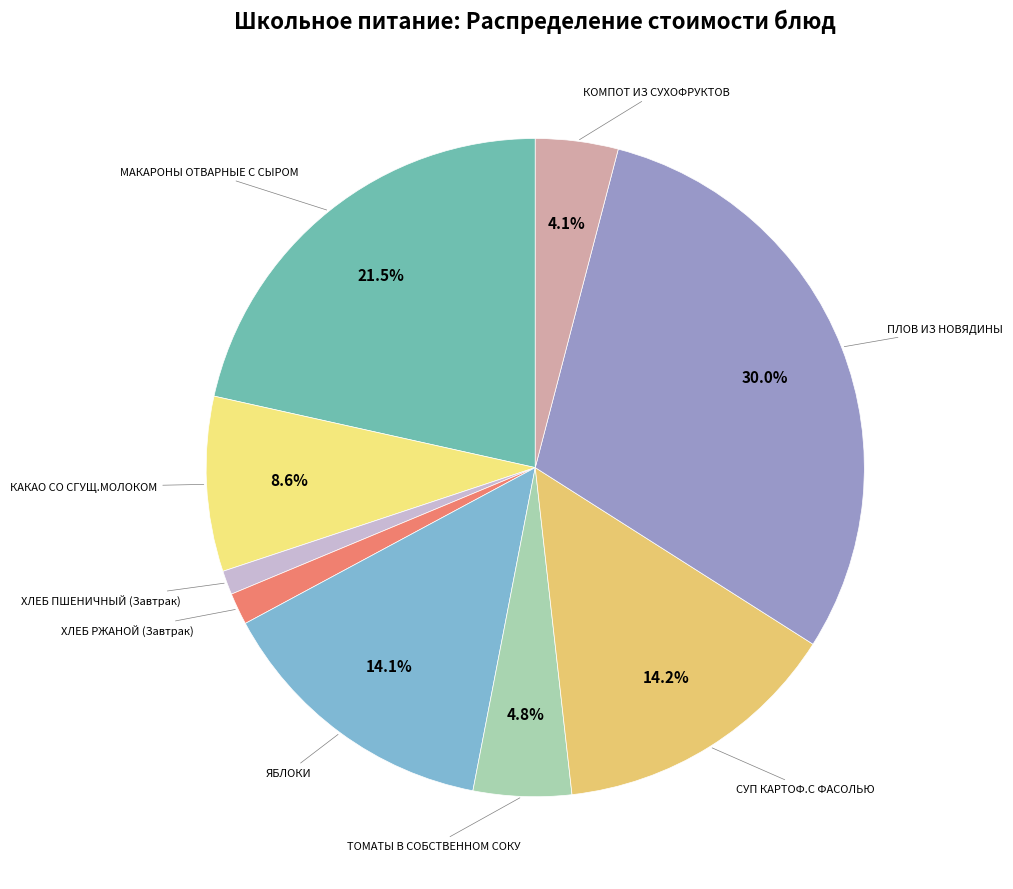

How many slices are in this pie chart?

9